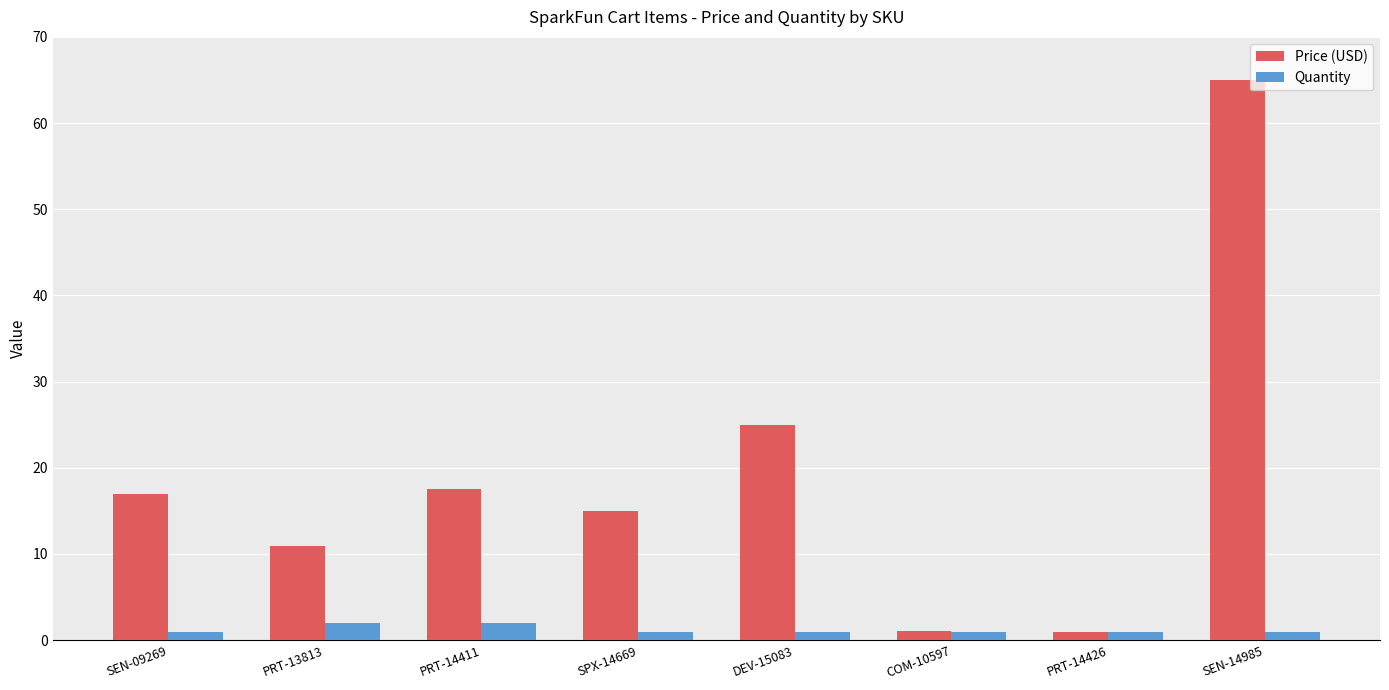

The value of Price (USD) at DEV-15083 is 34.8. True or false?

False